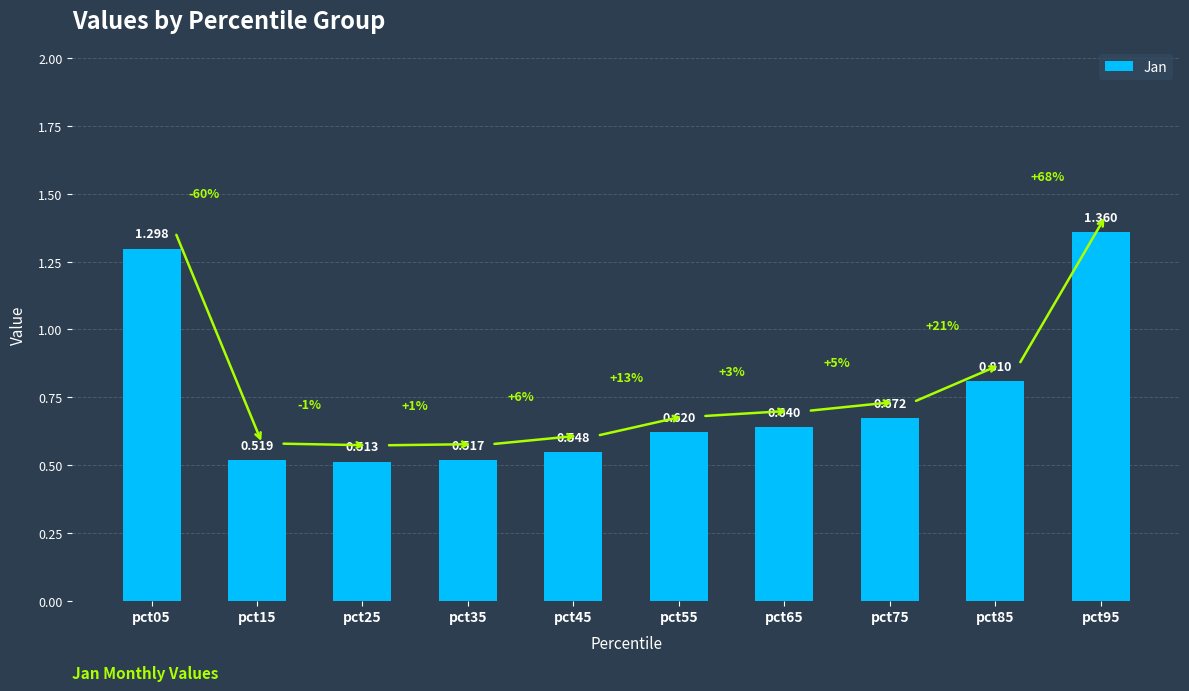

What is the difference between the maximum and minimum values?

0.8